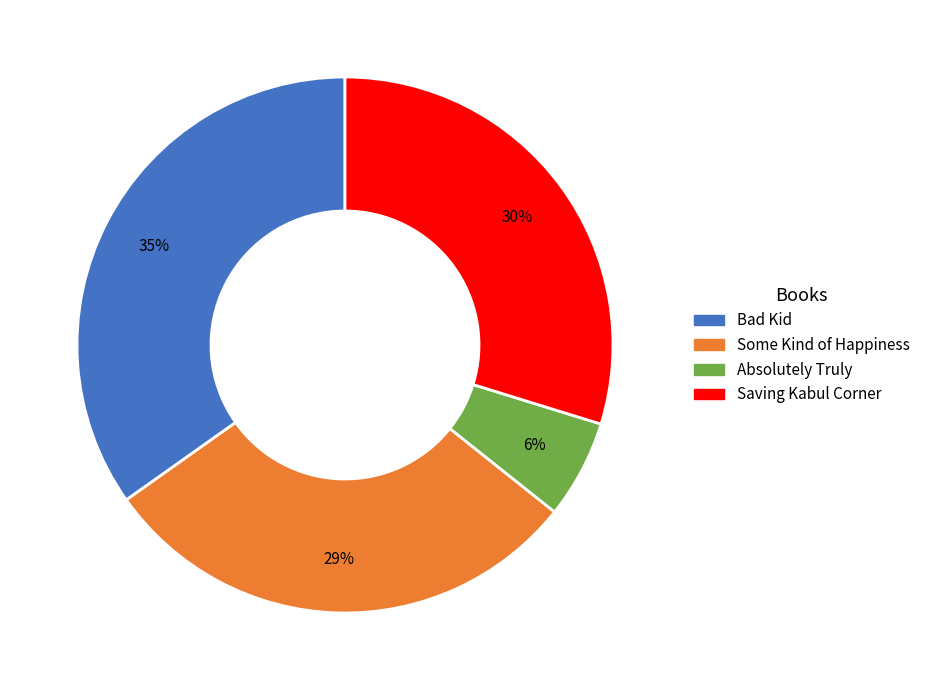

To the nearest percent, what is the average slice percentage?

25%